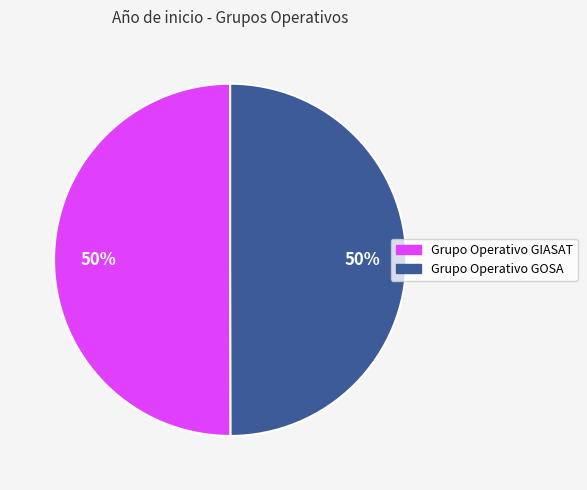

Combined, do Grupo Operativo GIASAT and Grupo Operativo GOSA account for over 50%?

Yes